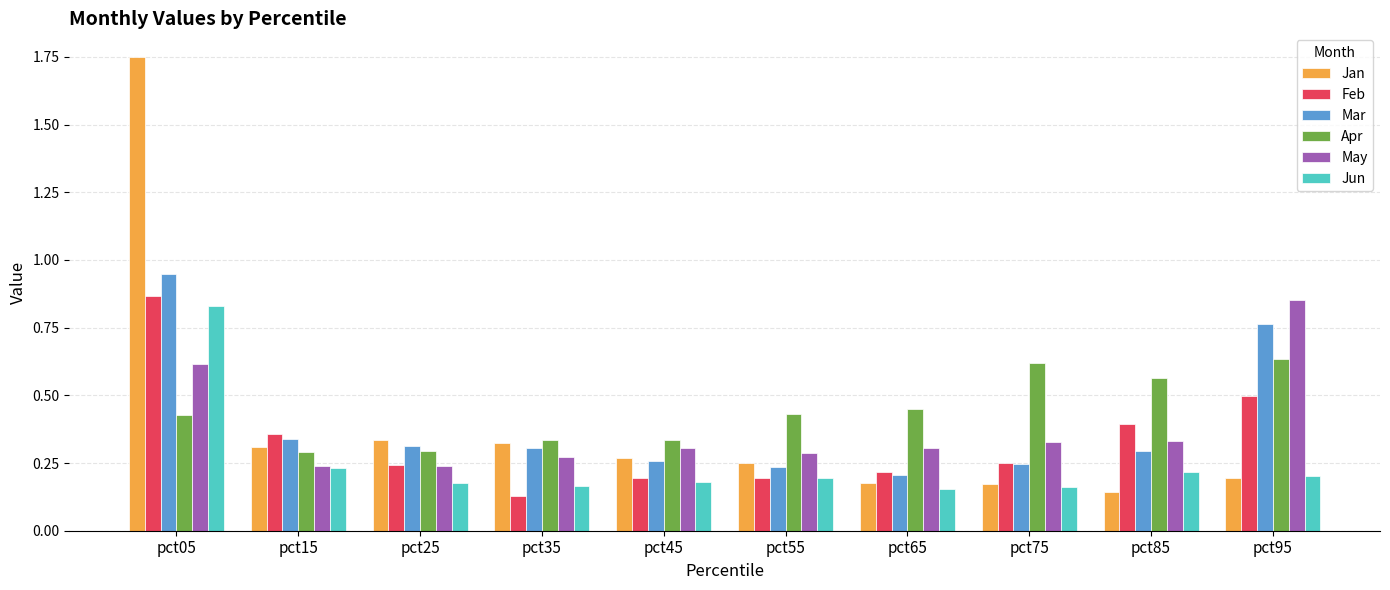

Does the chart contain any negative values?

No